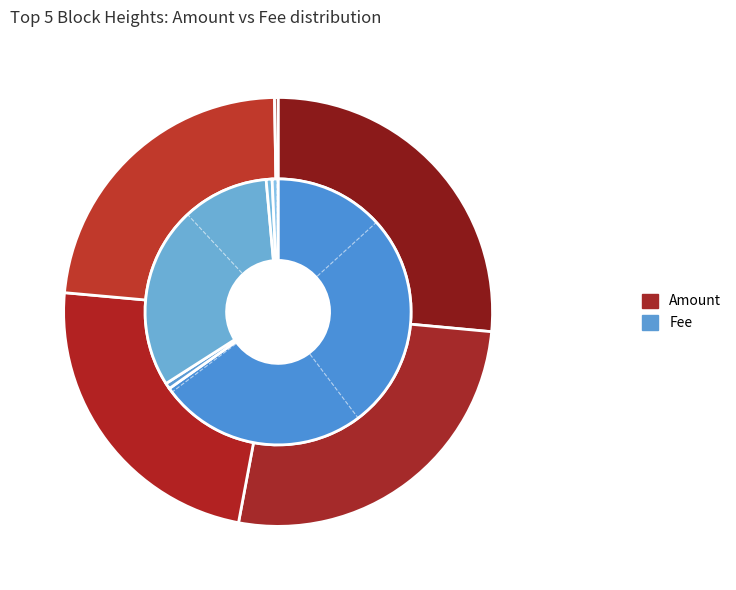

How many slices are in this pie chart?

5